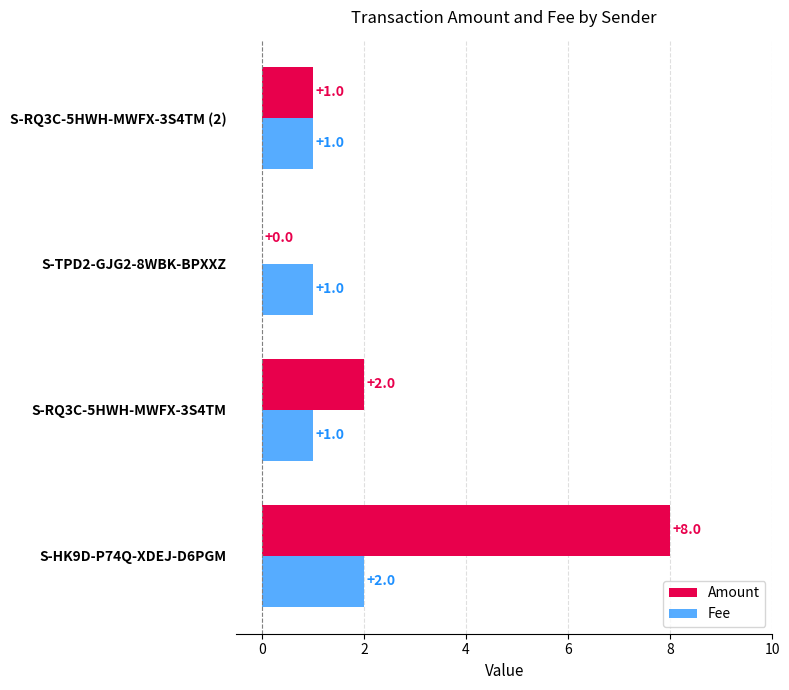

Where is Amount nearest to the value 4?

S-RQ3C-5HWH-MWFX-3S4TM